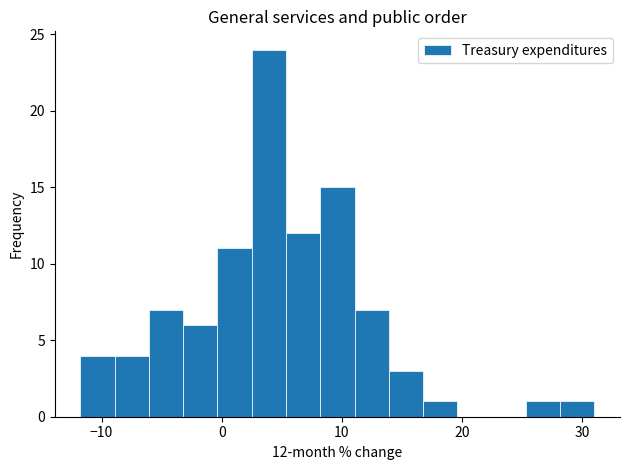

Read against the x-axis, roughly where is the centre of the tallest bar?

4